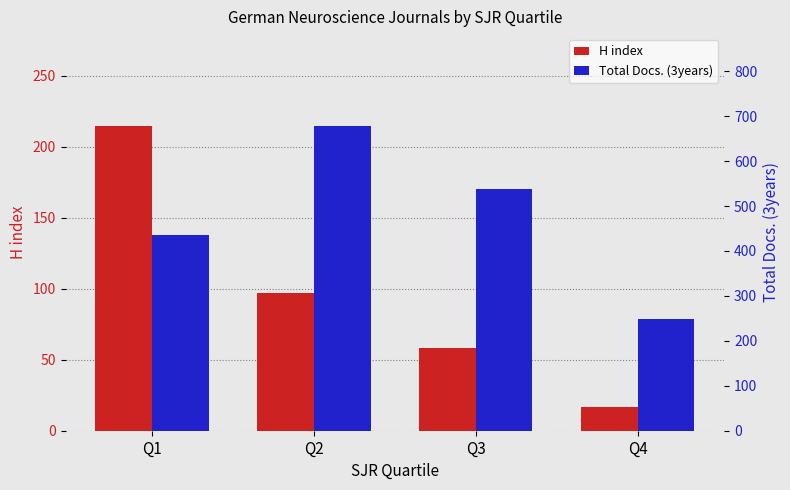

Is the value of Total Docs. (3years) at Q2 greater than the value of H index at Q4?

Yes